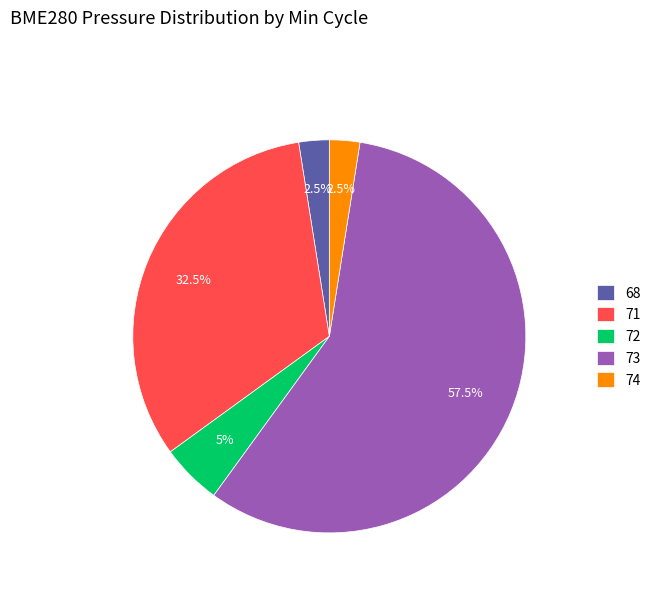

What is the largest slice in the pie chart?

73